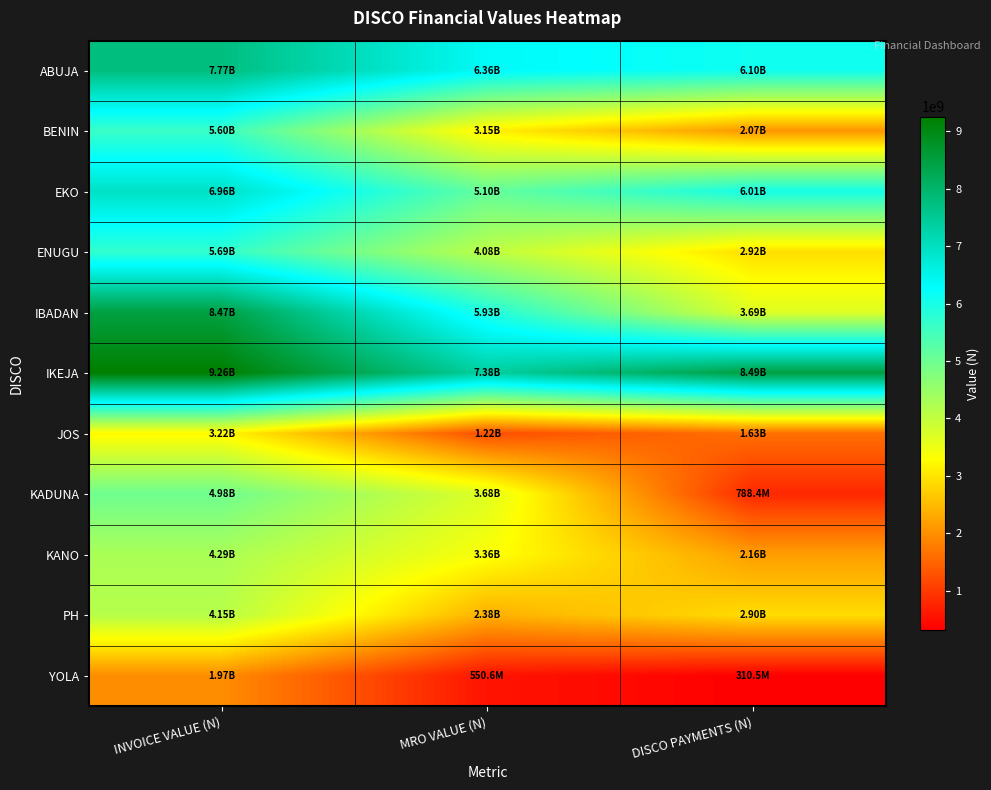

Reading left to right, list all the values displayed in this chart.

ABUJA: INVOICE VALUE (N)=7774997595.6	MRO VALUE (N)=6357615533.9	DISCO PAYMENTS (N)=6101026739.2
BENIN: INVOICE VALUE (N)=5599461490.1	MRO VALUE (N)=3146337411.3	DISCO PAYMENTS (N)=2070586340.0
EKO: INVOICE VALUE (N)=6958090908.9	MRO VALUE (N)=5102368063.5	DISCO PAYMENTS (N)=6012486354.4
ENUGU: INVOICE VALUE (N)=5693847400.3	MRO VALUE (N)=4078502892.8	DISCO PAYMENTS (N)=2924136840.5
IBADAN: INVOICE VALUE (N)=8473586981.0	MRO VALUE (N)=5928121451.9	DISCO PAYMENTS (N)=3688185431.6
IKEJA: INVOICE VALUE (N)=9259000248.4	MRO VALUE (N)=7375719597.9	DISCO PAYMENTS (N)=8486996016.3
JOS: INVOICE VALUE (N)=3222403714.3	MRO VALUE (N)=1220646527.0	DISCO PAYMENTS (N)=1625058193.1
KADUNA: INVOICE VALUE (N)=4977438809.4	MRO VALUE (N)=3683304718.9	DISCO PAYMENTS (N)=788449164.5
KANO: INVOICE VALUE (N)=4290143940.6	MRO VALUE (N)=3362614820.6	DISCO PAYMENTS (N)=2160818975.4
PH: INVOICE VALUE (N)=4150710154.3	MRO VALUE (N)=2377111705.3	DISCO PAYMENTS (N)=2896365545.6
YOLA: INVOICE VALUE (N)=1971318742.3	MRO VALUE (N)=550589324.7	DISCO PAYMENTS (N)=310494638.9